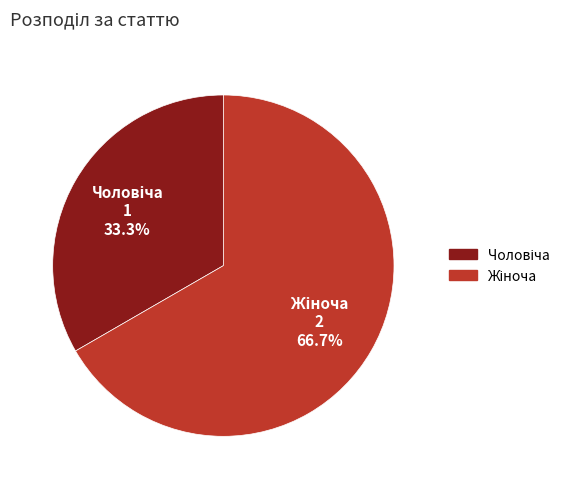

Is there any slice that represents more than half of the pie?

Yes